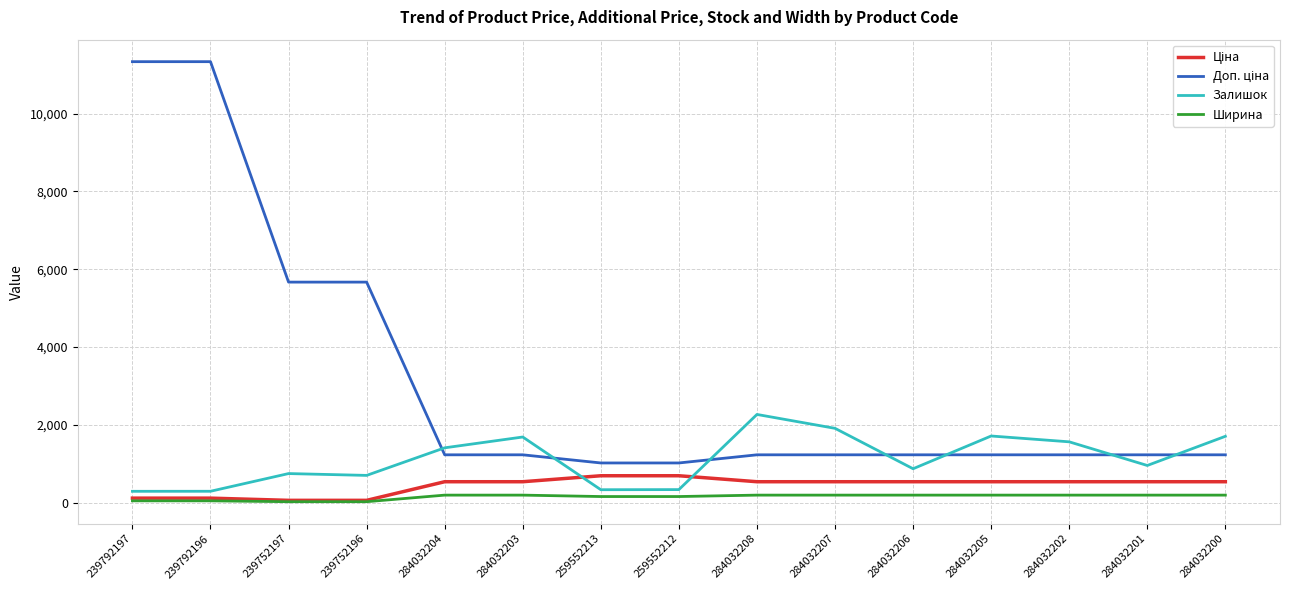

What is the total value across all series at 284032200?

3656.6